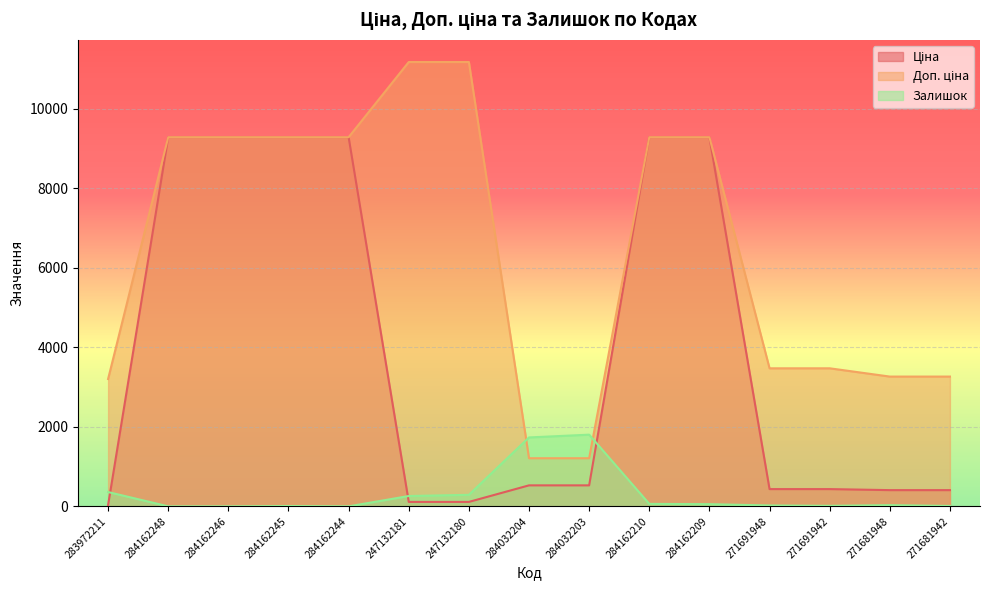

List the series in order of their overall mean, highest first.

Доп. ціна, Ціна, Залишок